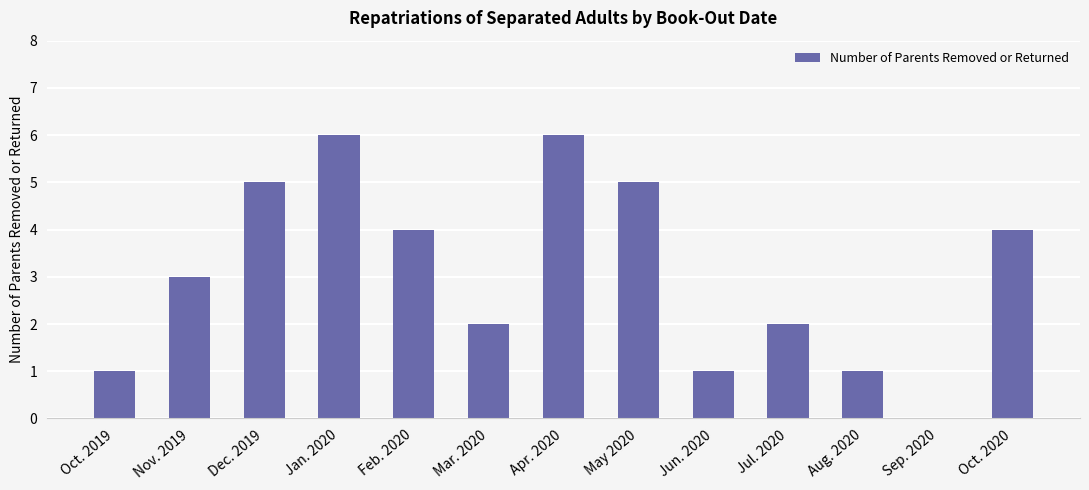

Reading left to right, what are all the values shown in this chart?

Oct. 2019=1	Nov. 2019=3	Dec. 2019=5	Jan. 2020=6	Feb. 2020=4	Mar. 2020=2	Apr. 2020=6	May 2020=5	Jun. 2020=1	Jul. 2020=2	Aug. 2020=1	Sep. 2020=0	Oct. 2020=4